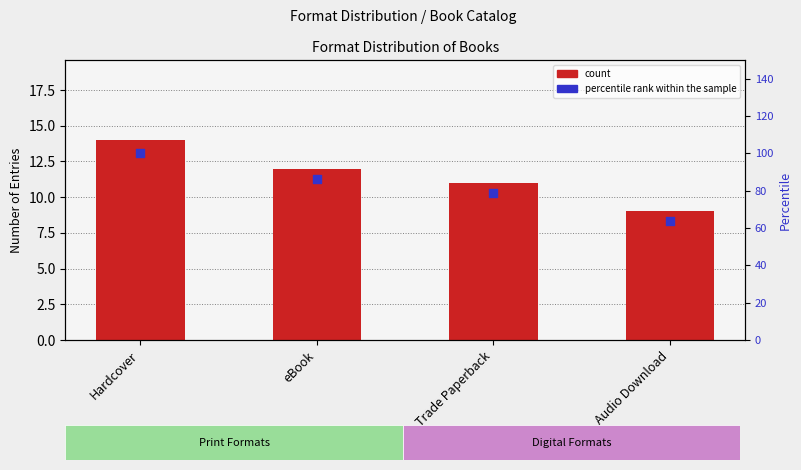

What are all the series names shown in the legend?

count, percentile rank within the sample